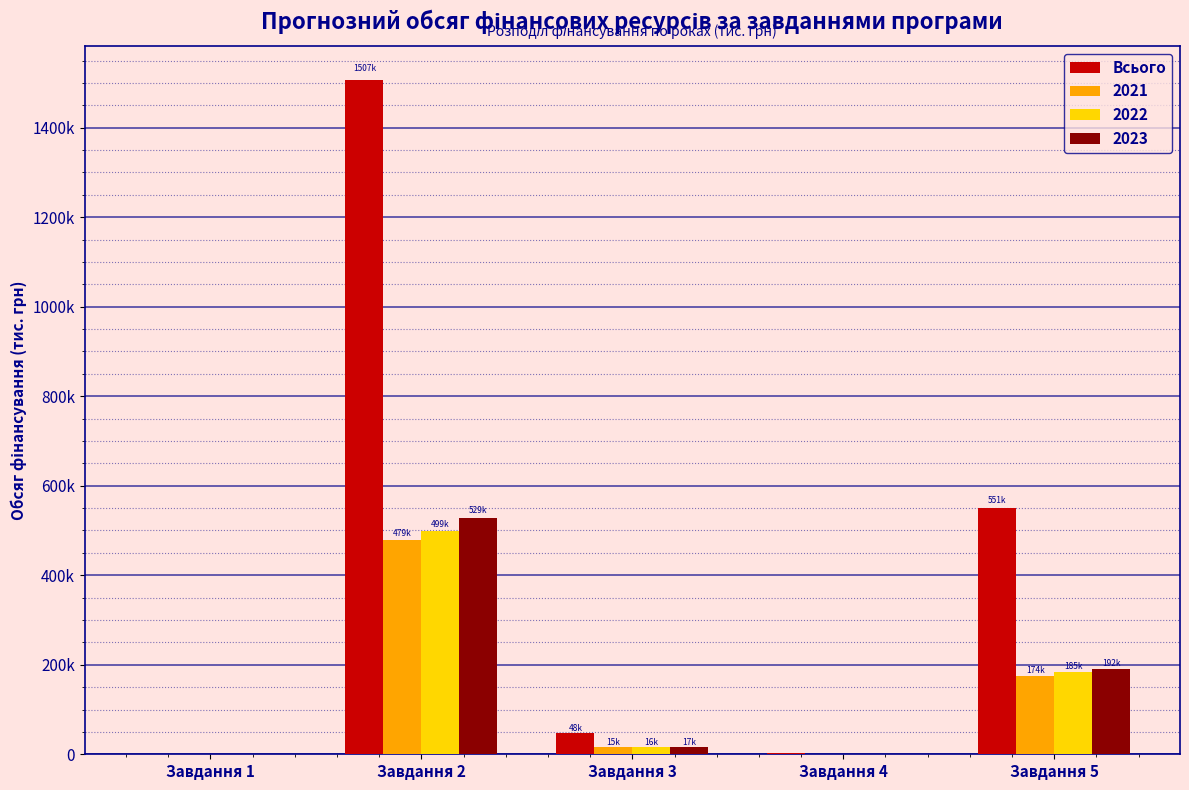

Are the bars grouped side by side (vs. stacked)?

Yes